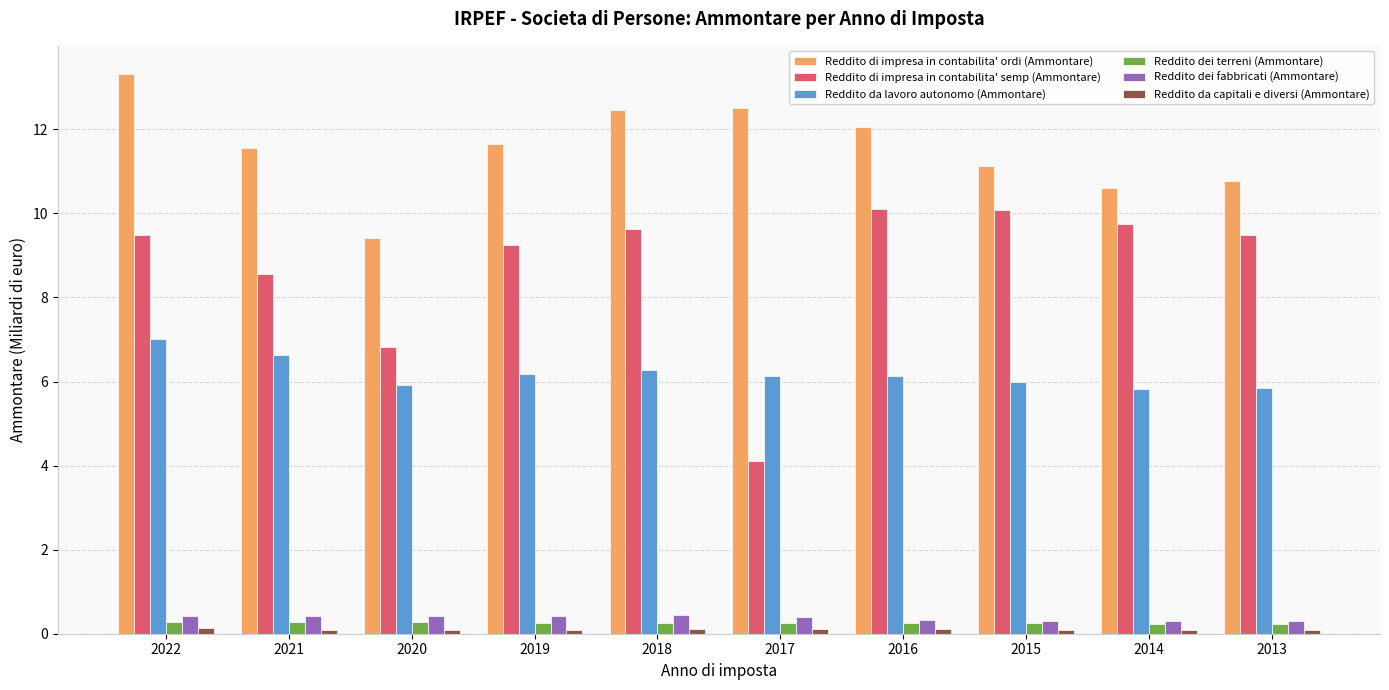

What is the minimum value for Reddito dei fabbricati (Ammontare)?

0.3